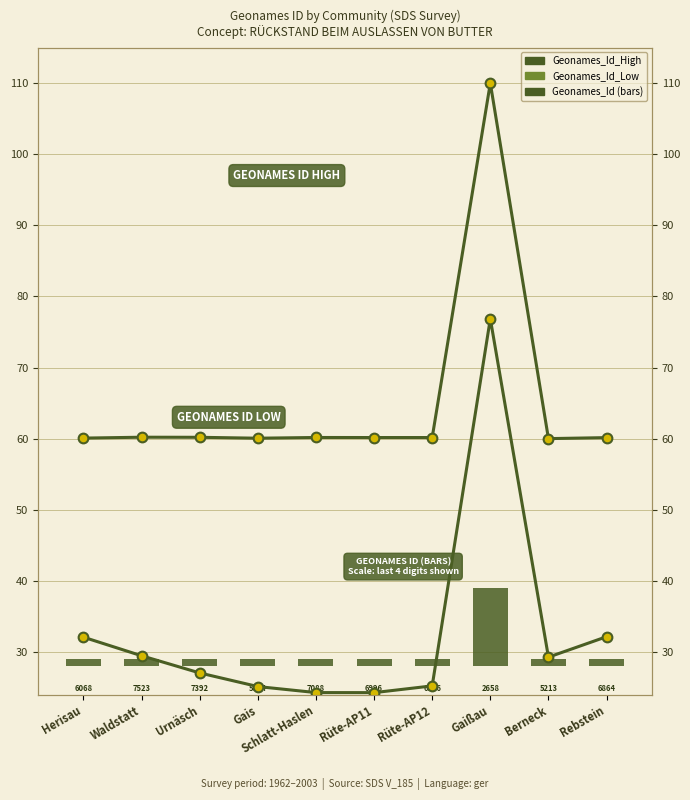

What is the label of the 2nd bar from the right?

Berneck